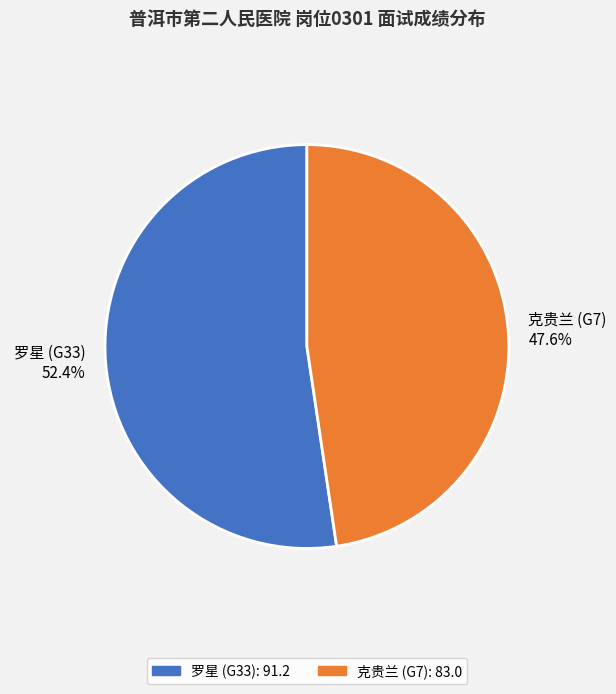

What is the ratio of the value at 罗星 (G33): 91.2 to the value at 克贵兰 (G7): 83.0?

1.1